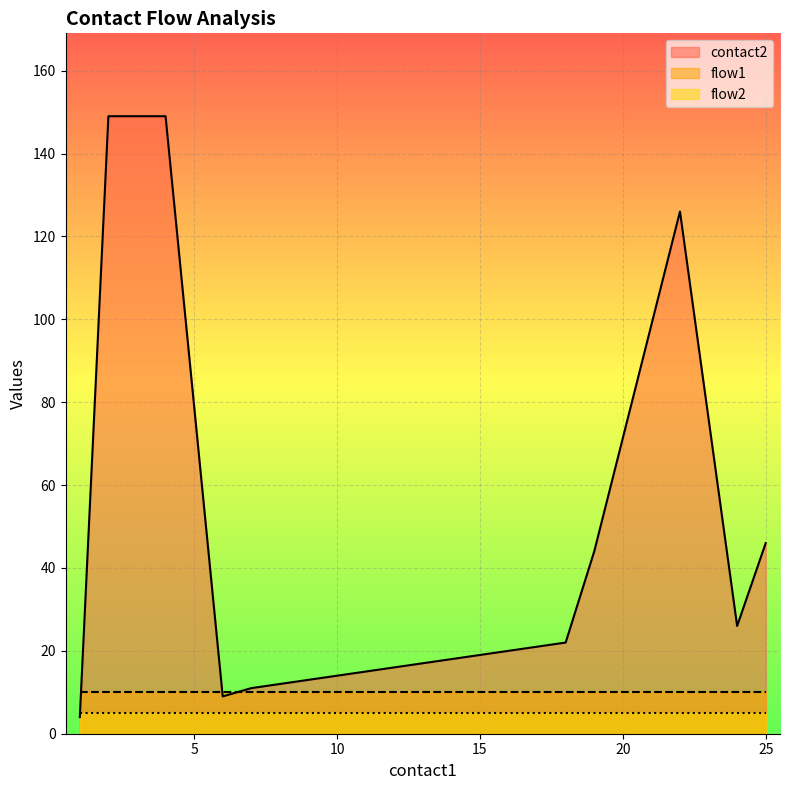

True or false: flow1 and contact2 intersect in this chart.

True